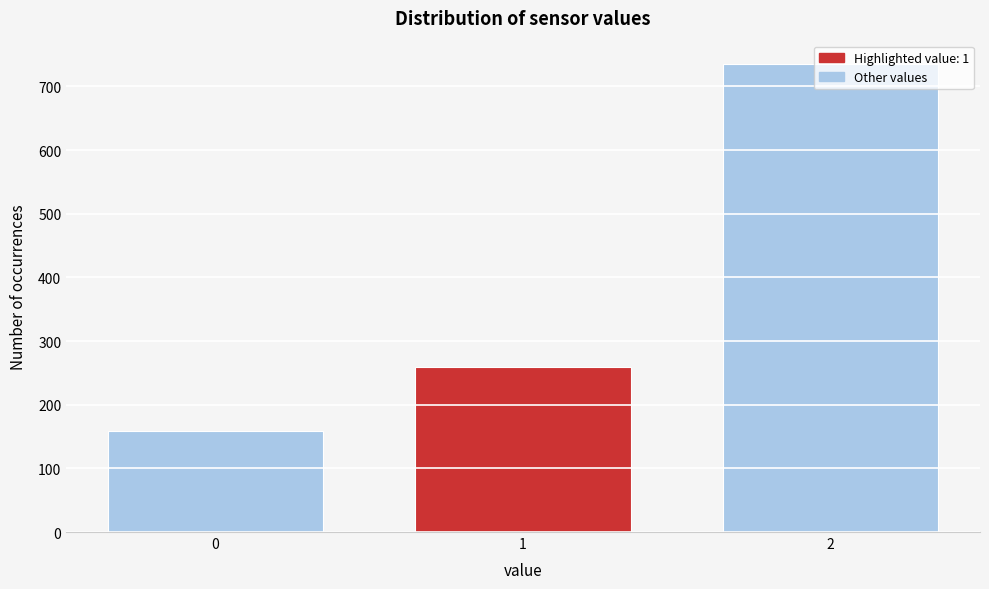

What is the greatest value displayed?

735